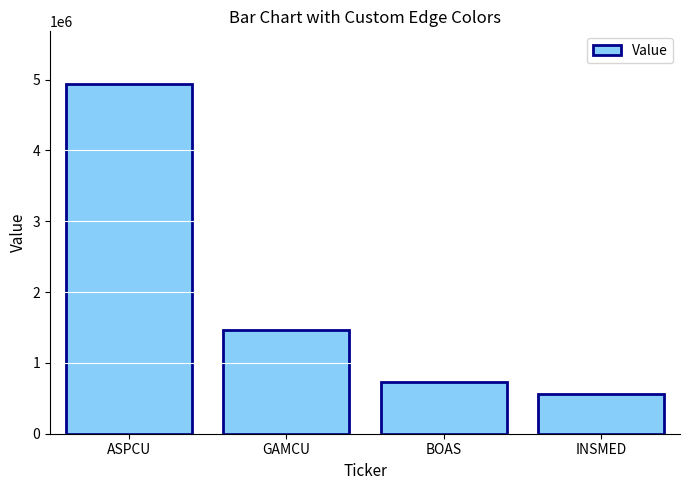

Which has a higher value, INSMED or ASPCU?

ASPCU